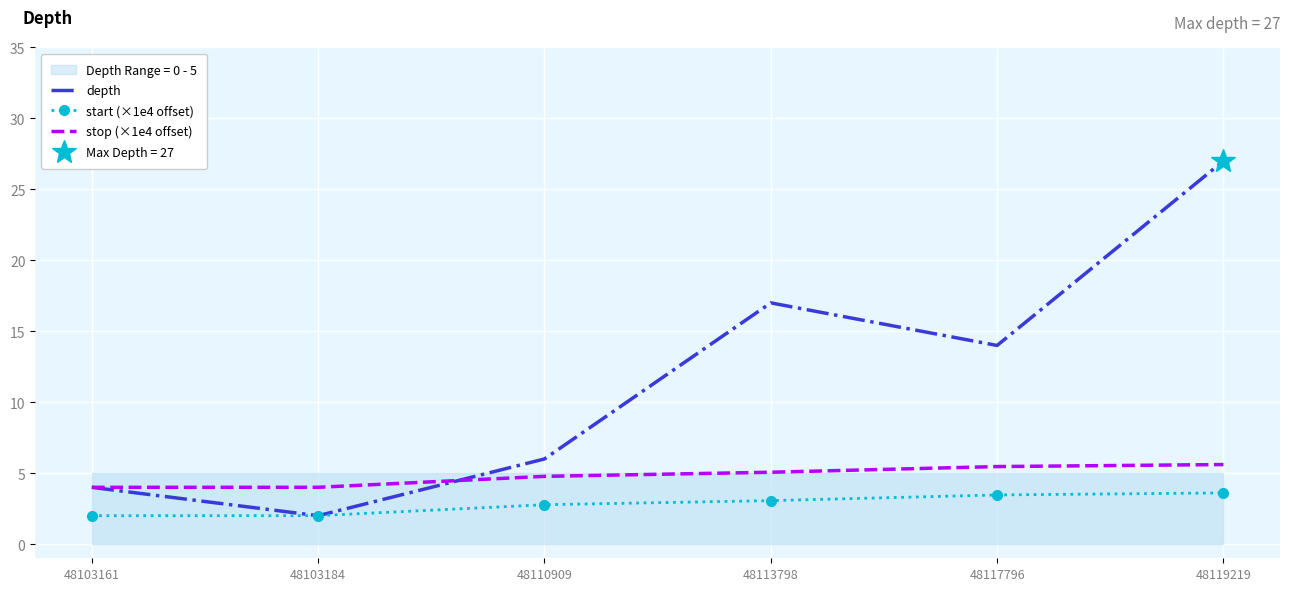

Between 48103184 and 48119219, which series saw the biggest shift?

depth